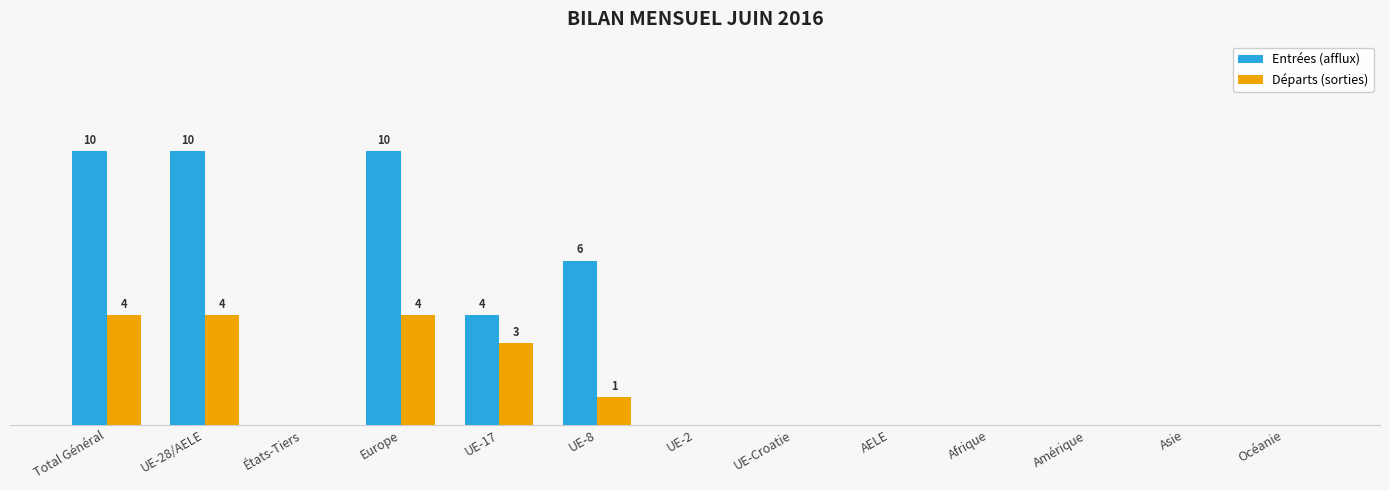

Are the bars horizontal?

No